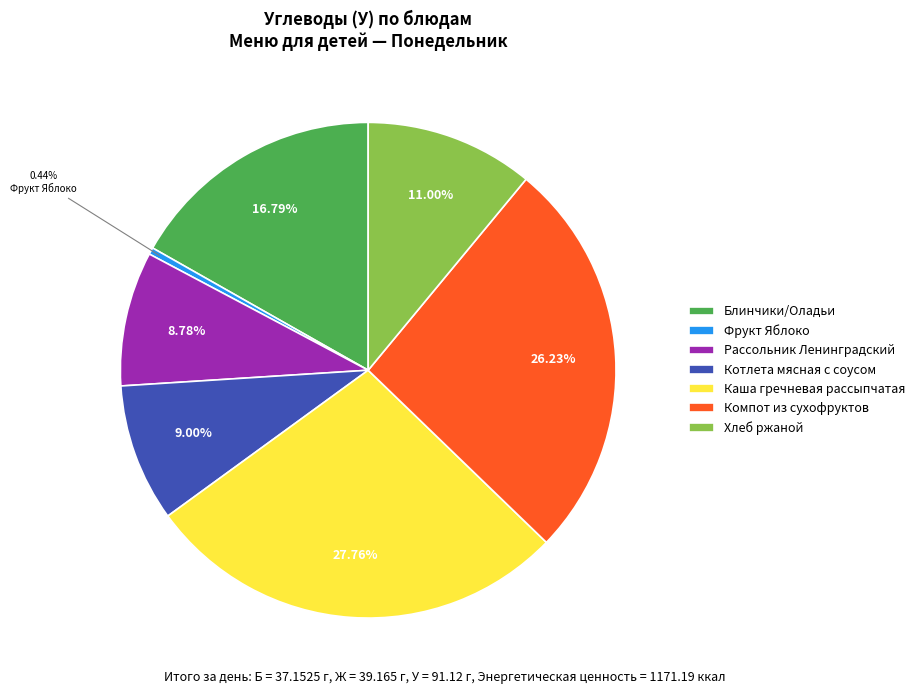

How many segments does this pie chart have?

7